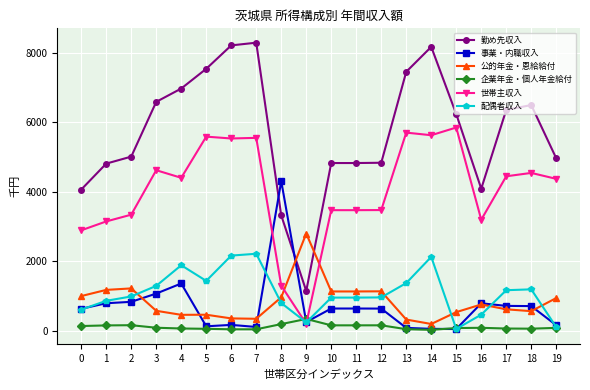

Which series changed the most between 11 and 13?

勤め先収入